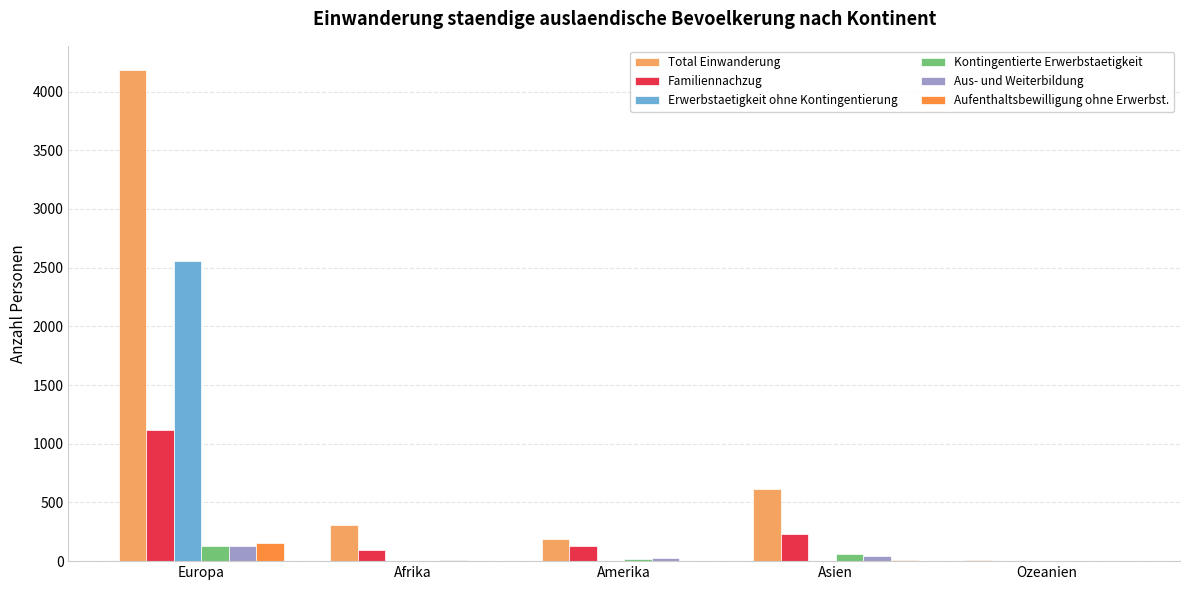

At which label does Familiennachzug reach its peak?

Europa